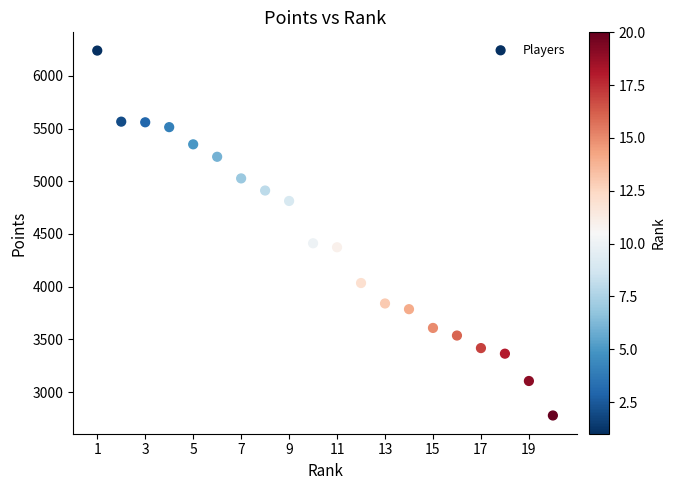

What is the range of Y values (max minus min)?

3460